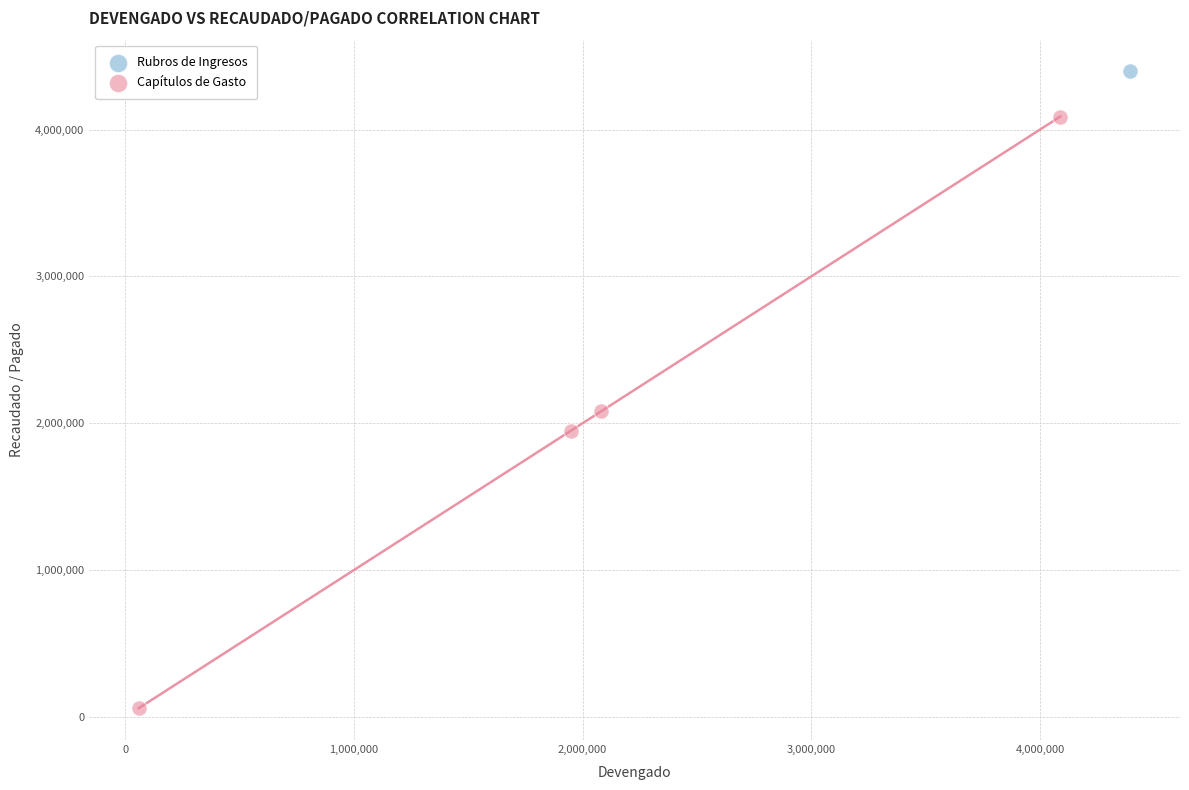

What are all the series names shown in the legend?

Rubros de Ingresos, Capítulos de Gasto